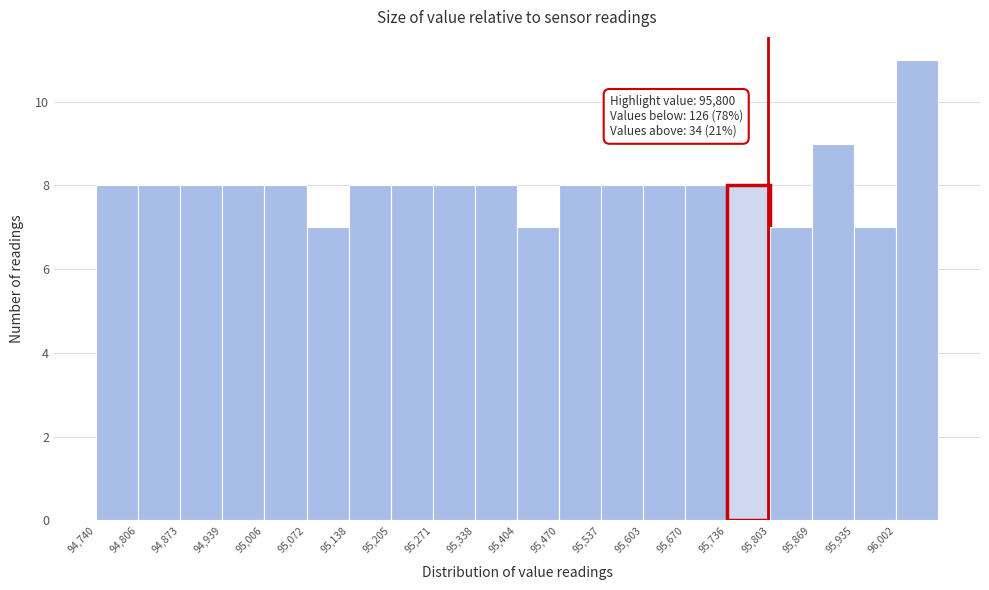

Over which range of the x-axis is the bar tallest?

96000 to 96070